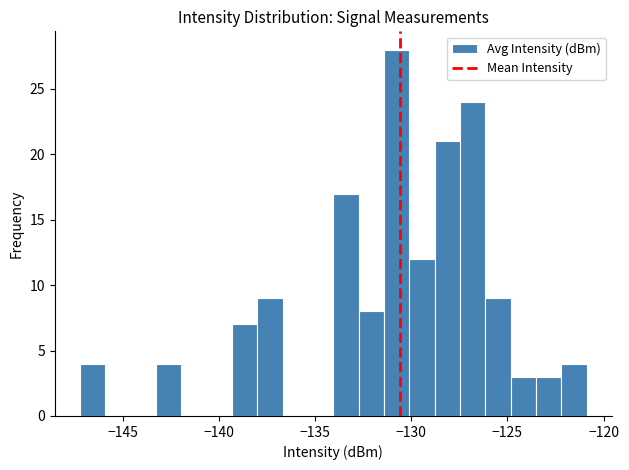

Read against the x-axis, roughly where is the centre of the tallest bar?

-131.0